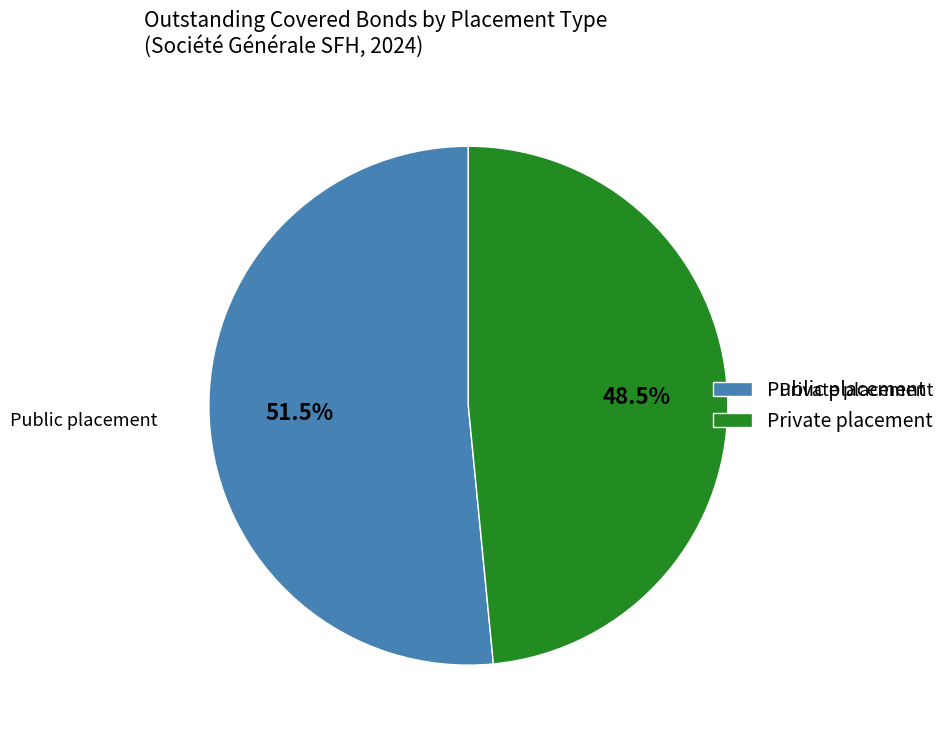

What is the majority slice?

Public placement